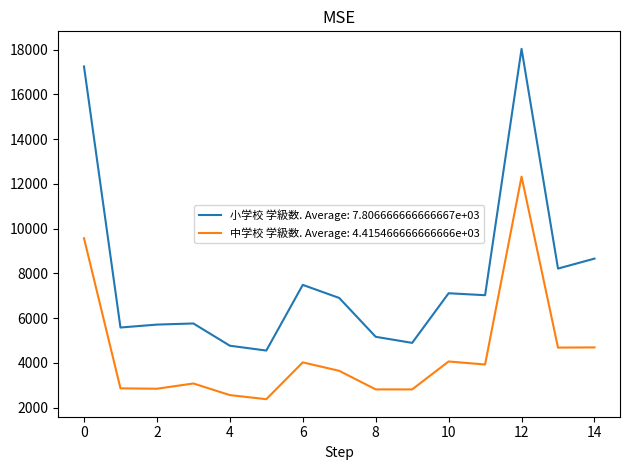

True or false: 中学校 学級数. Average: 4.415466666666666e+03 and 小学校 学級数. Average: 7.806666666666667e+03 cross at least once.

False